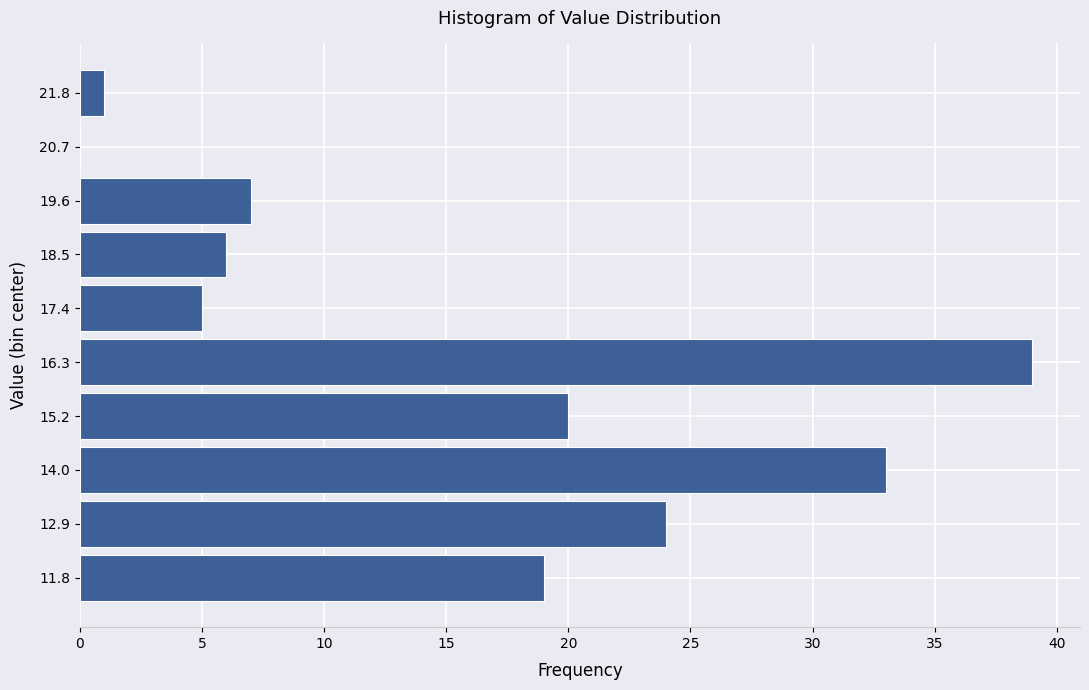

True or false: the data shows 24 at 12.9.

True